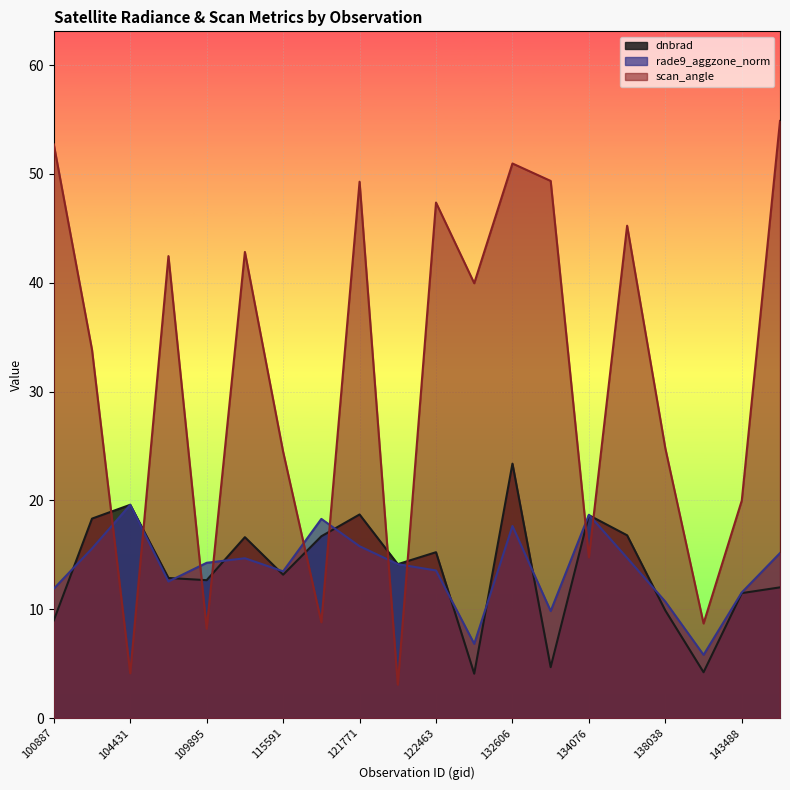

How many data points does each series have?

20